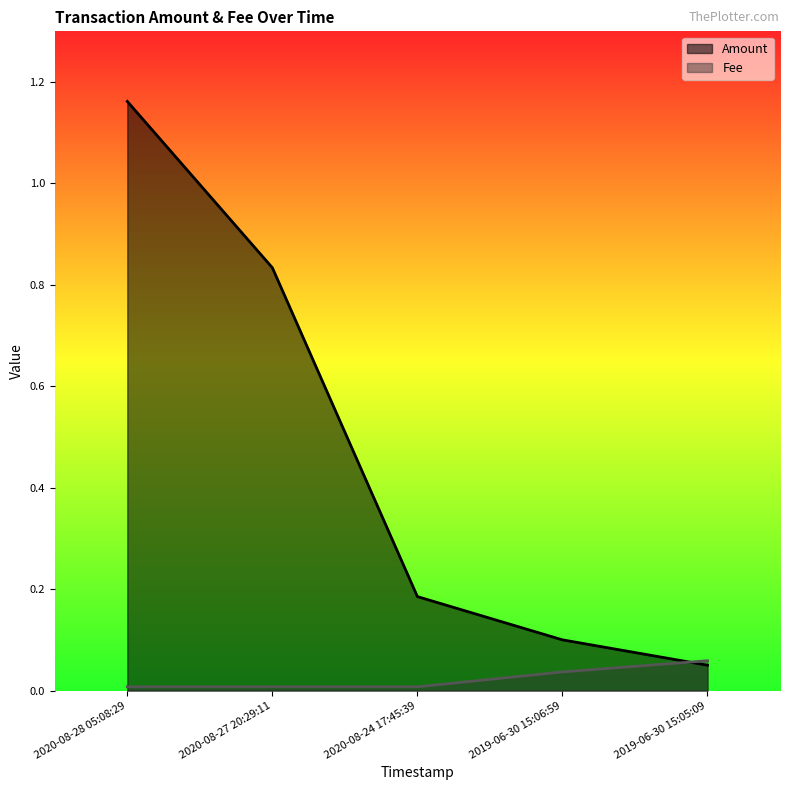

Does the chart display data point markers on the line(s)?

No